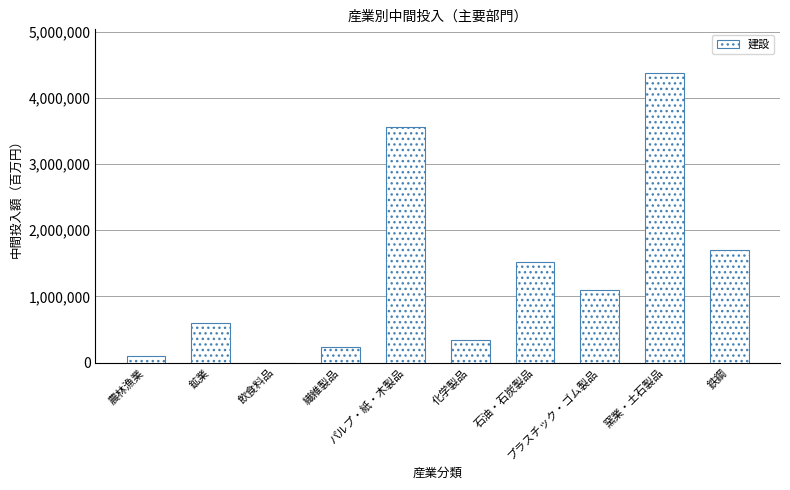

Reading left to right, transcribe all the data shown in this chart.

農林漁業=97196	鉱業=594571	飲食料品=1363	繊維製品=230340	パルプ・紙・木製品=3567729	化学製品=338664	石油・石炭製品=1525032	プラスチック・ゴム製品=1092011	窯業・土石製品=4380140	鉄鋼=1703397